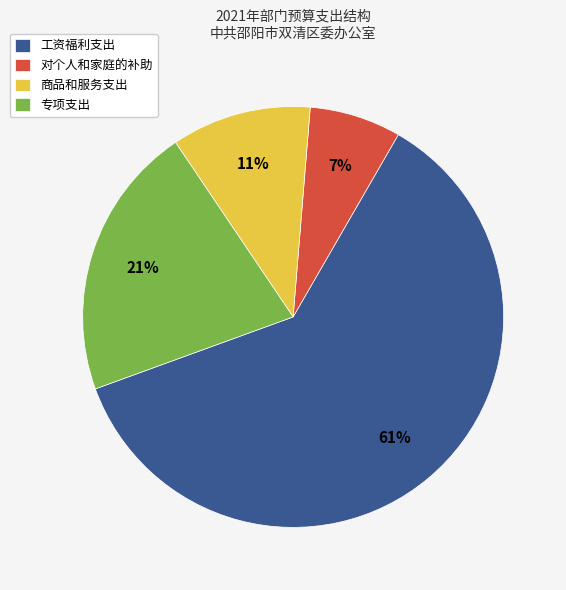

What is the majority slice?

工资福利支出